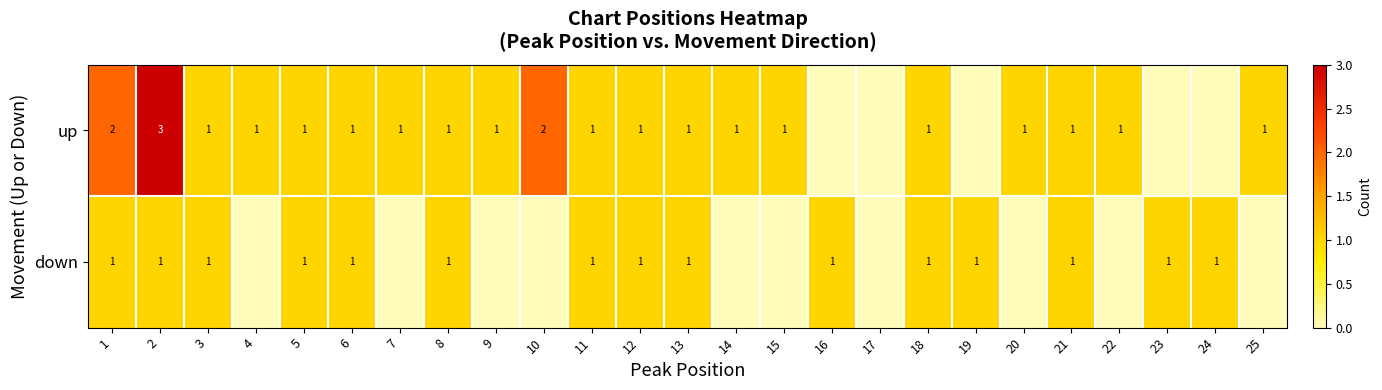

The down series shows 1 at 8. True or false?

True